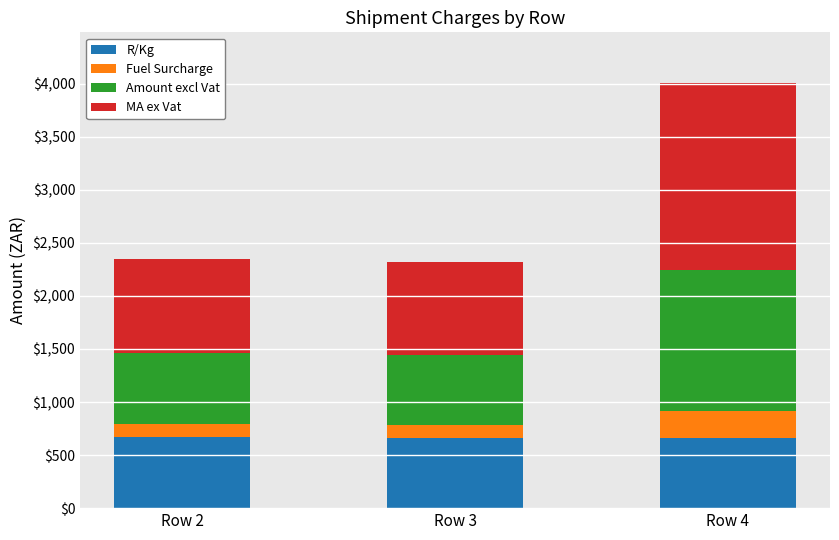

The value of R/Kg at Row 4 is 1070.4. True or false?

False